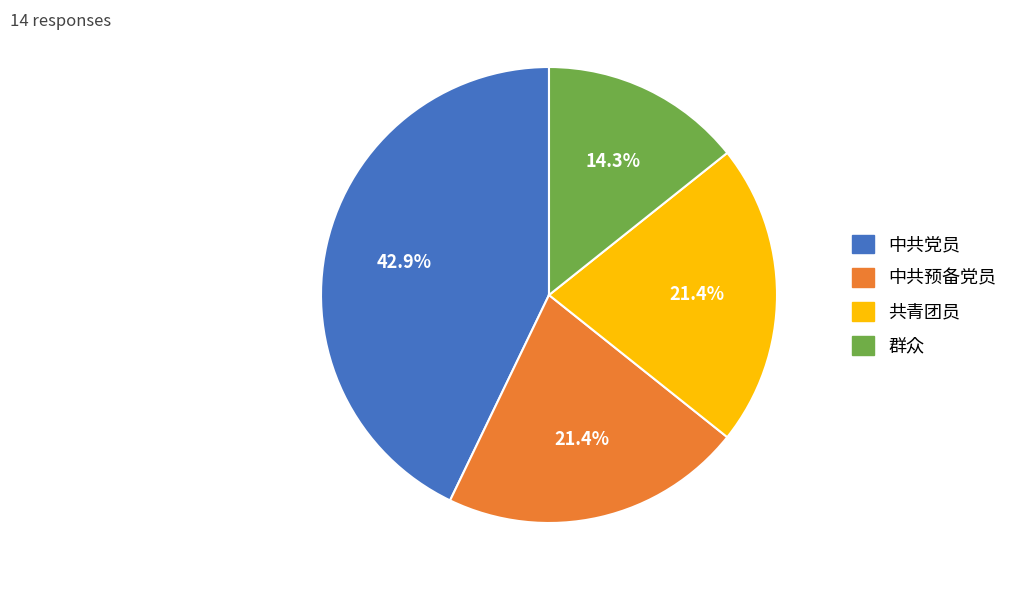

What percentage is NOT represented by 中共党员?

57.1%